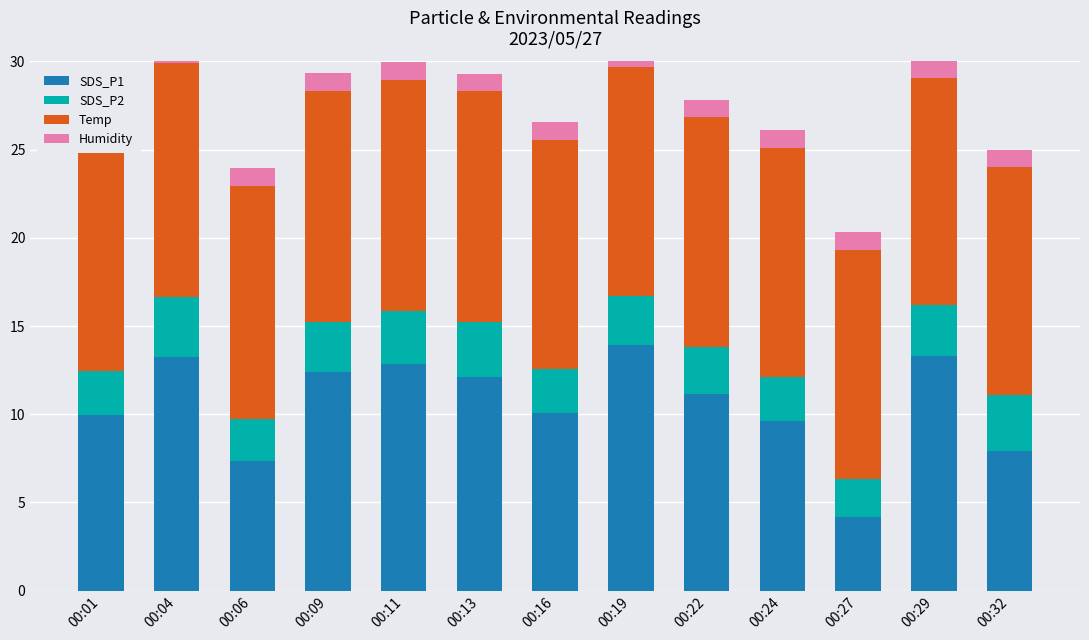

How many series are shown in this chart?

4